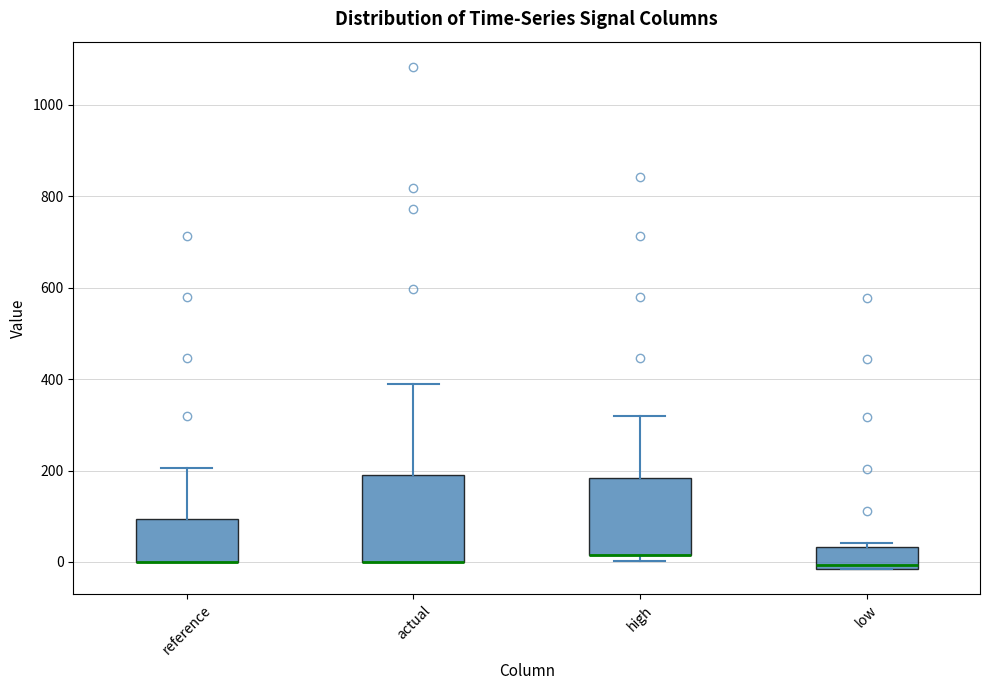

Reading left to right, transcribe this box plot: for each box, give where its median line is, the range the box spans, and where its two whiskers end, as read against the y-axis. The values are not printed on the chart, so give them approximately, as read against the axis.

reference: median 0 (drawn on the box's lower edge), box 0 to 100, whiskers 0 to 200
actual: median 0 (drawn on the box's lower edge), box 0 to 180, whiskers 0 to 400
high: median 20 (drawn on the box's lower edge), box 20 to 180, whiskers 0 to 320
low: median 0, box -20 to 40, whiskers -20 to 40 (just above the box's upper edge)